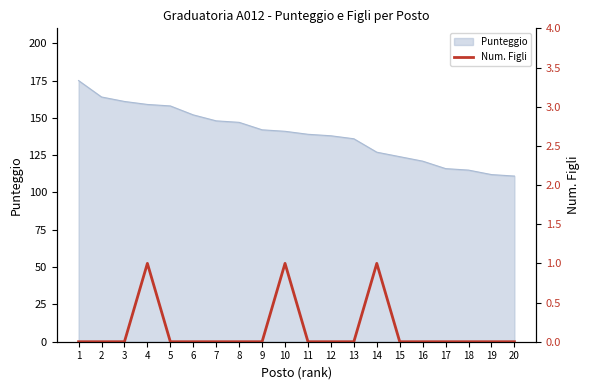

Count the values in the range 0 to 1.

20